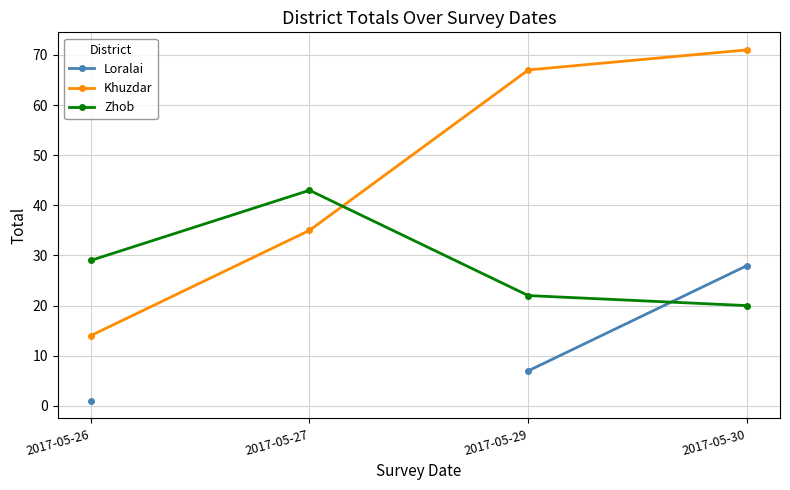

What is the value of the Zhob point at the 1st from the left?

29